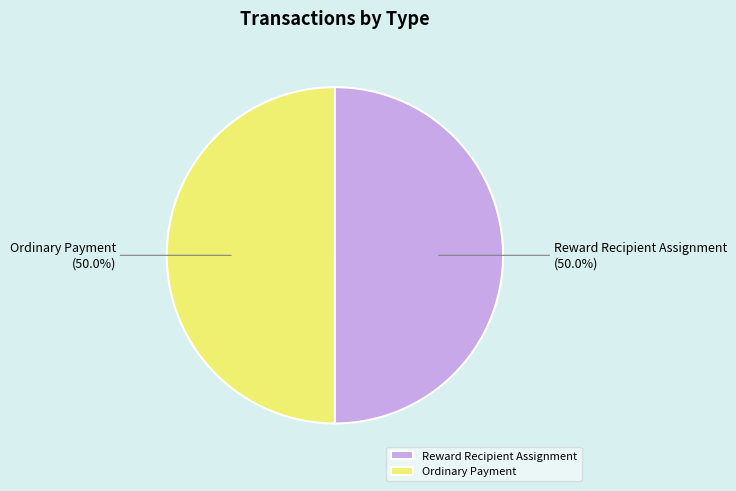

To the nearest percent, what portion does Reward Recipient Assignment represent?

50%